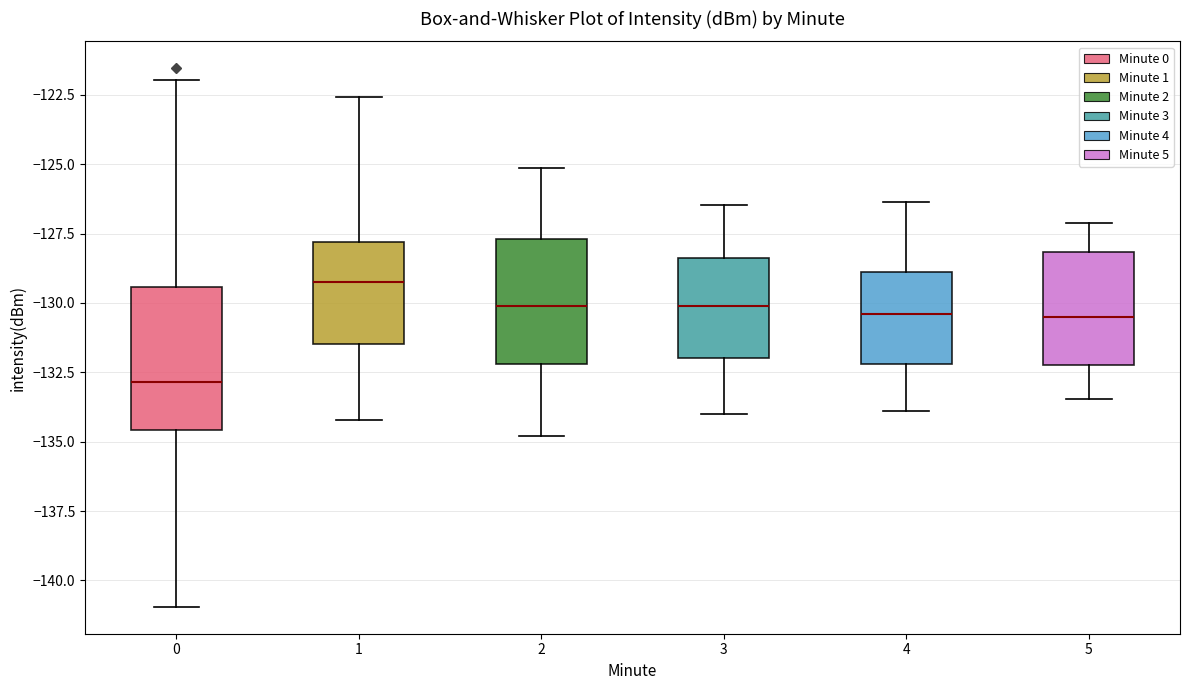

Which box is the tallest, from its lower edge to its upper edge?

0